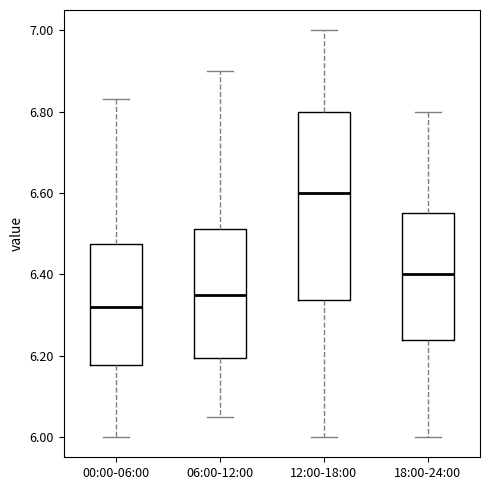

Where does the median line of the box for 12:00-18:00 sit on the y-axis? The values are not printed on the chart, so give them approximately, as read against the axis.

6.60